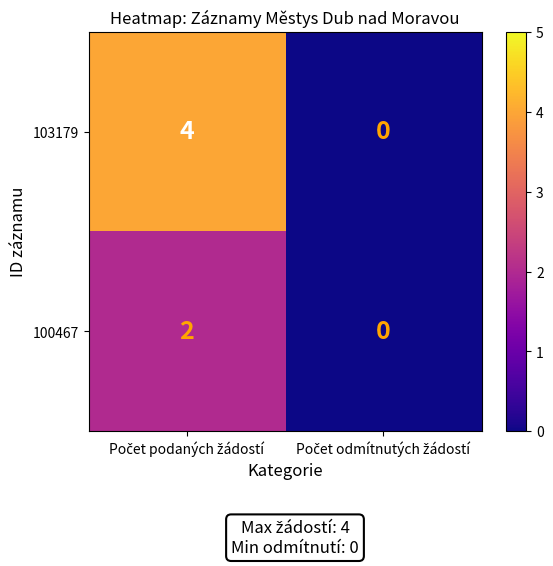

Reading left to right, extract all data points from this chart.

103179: 4	0
100467: 2	0